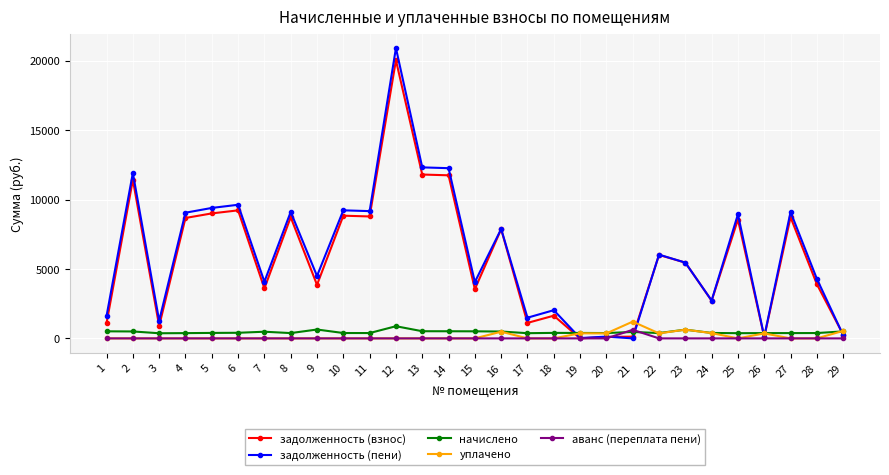

At which category is the sum across all series the highest?

12